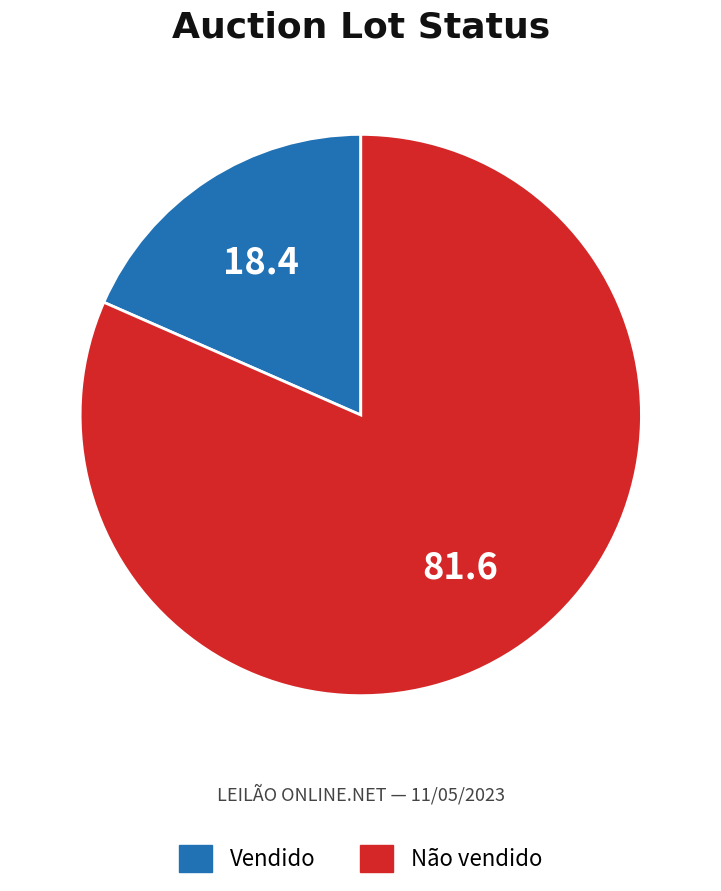

Rank the categories by value from highest to lowest.

Não vendido, Vendido